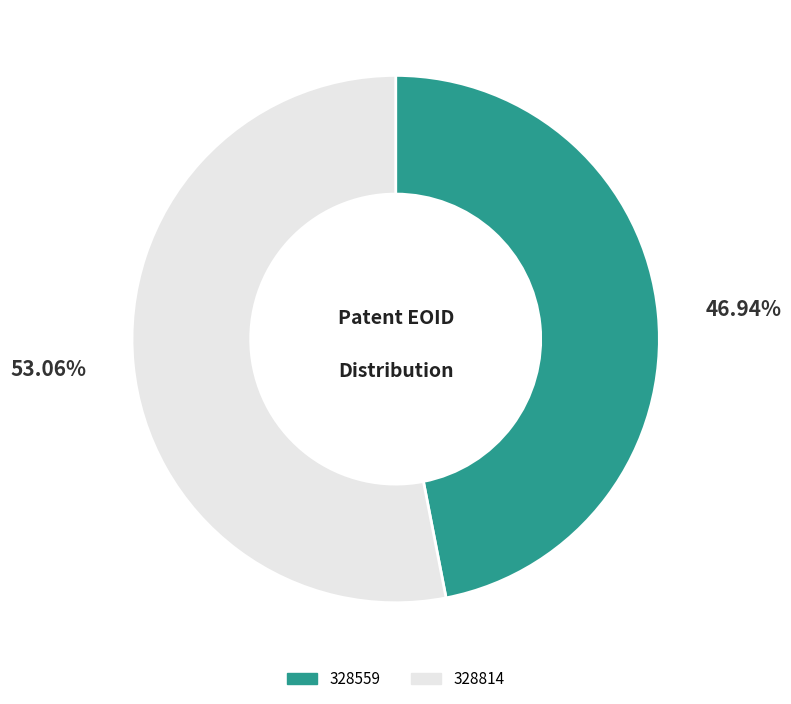

What percentage is the 328559 slice, to the nearest percent?

47%